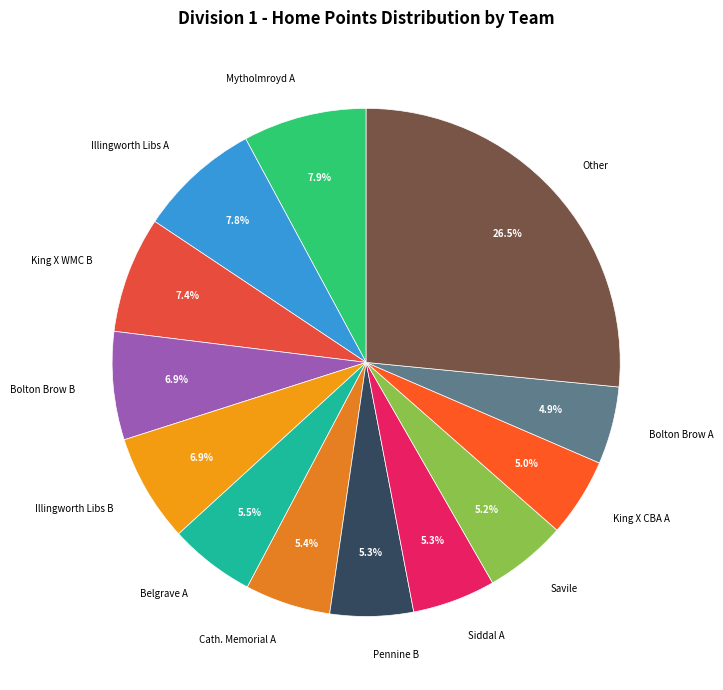

Which category has the biggest portion of the pie?

Other